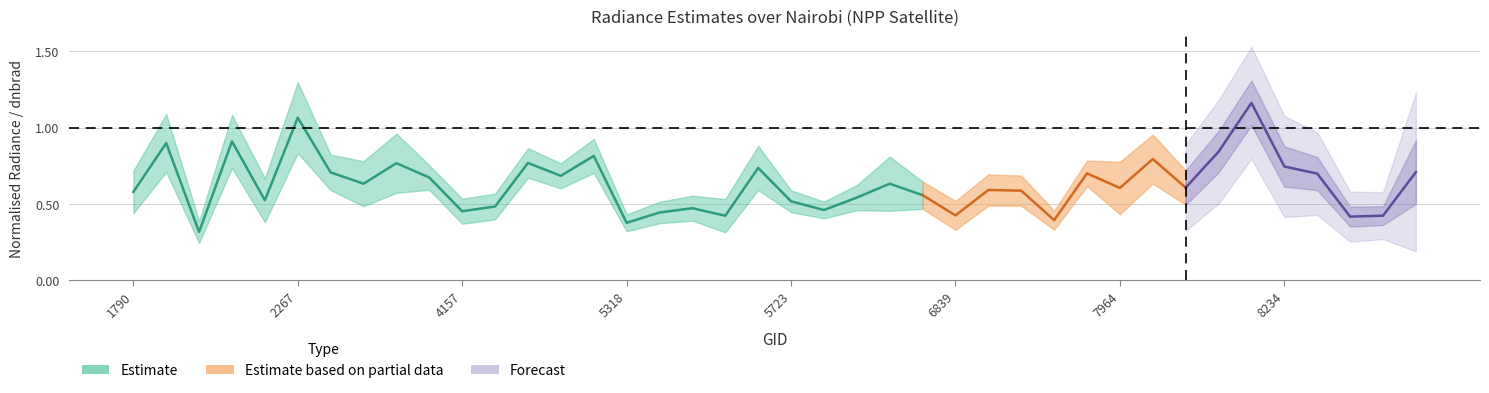

What is the minimum value for rade9_mult_nadir_norm?

0.3